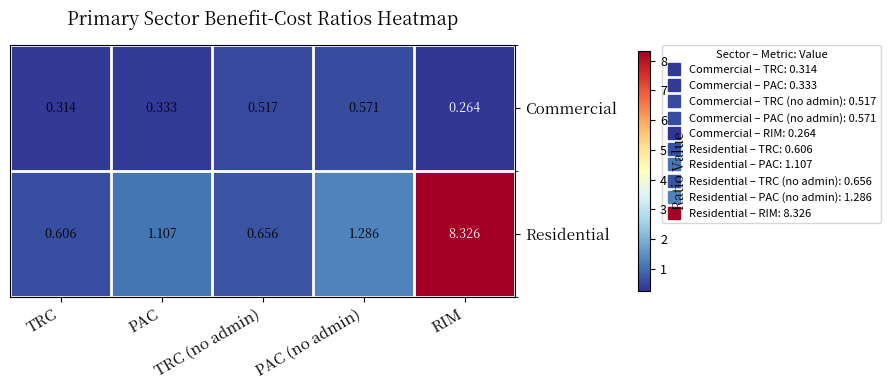

List the labels in order of Commercial value, largest first.

PAC (no admin), TRC (no admin), PAC, TRC, RIM